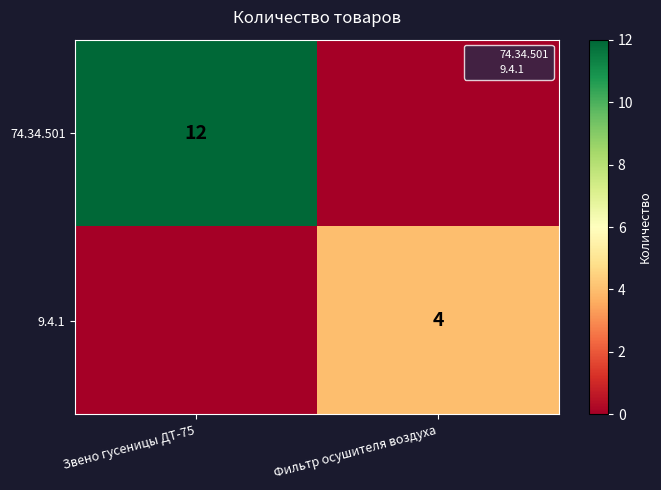

What is the sum of all 9.4.1 values?

4